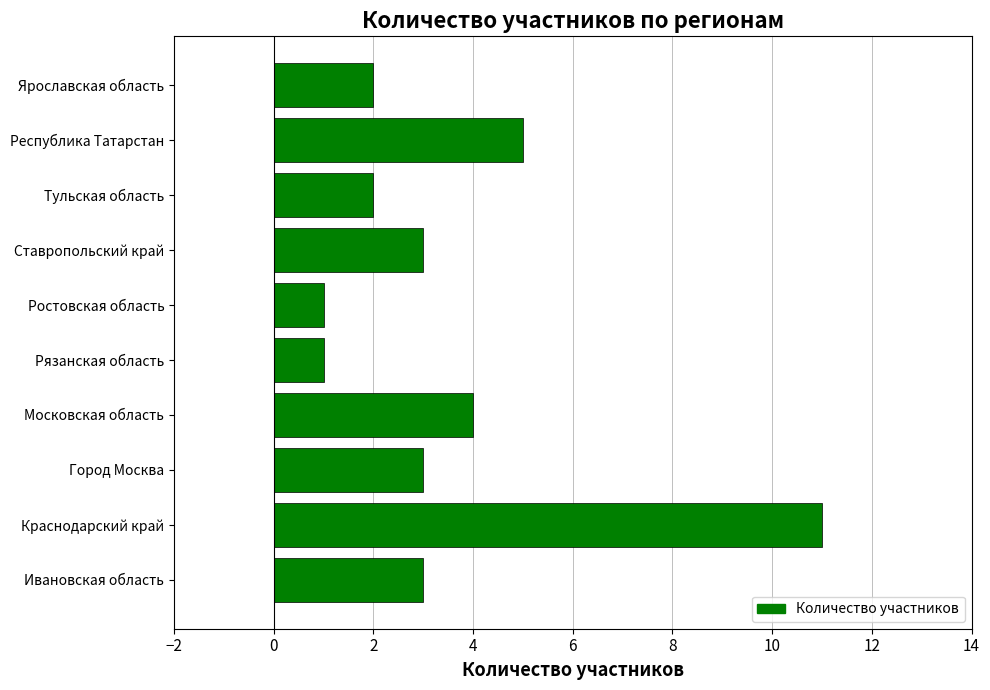

What is the difference between the second highest and second lowest values?

4